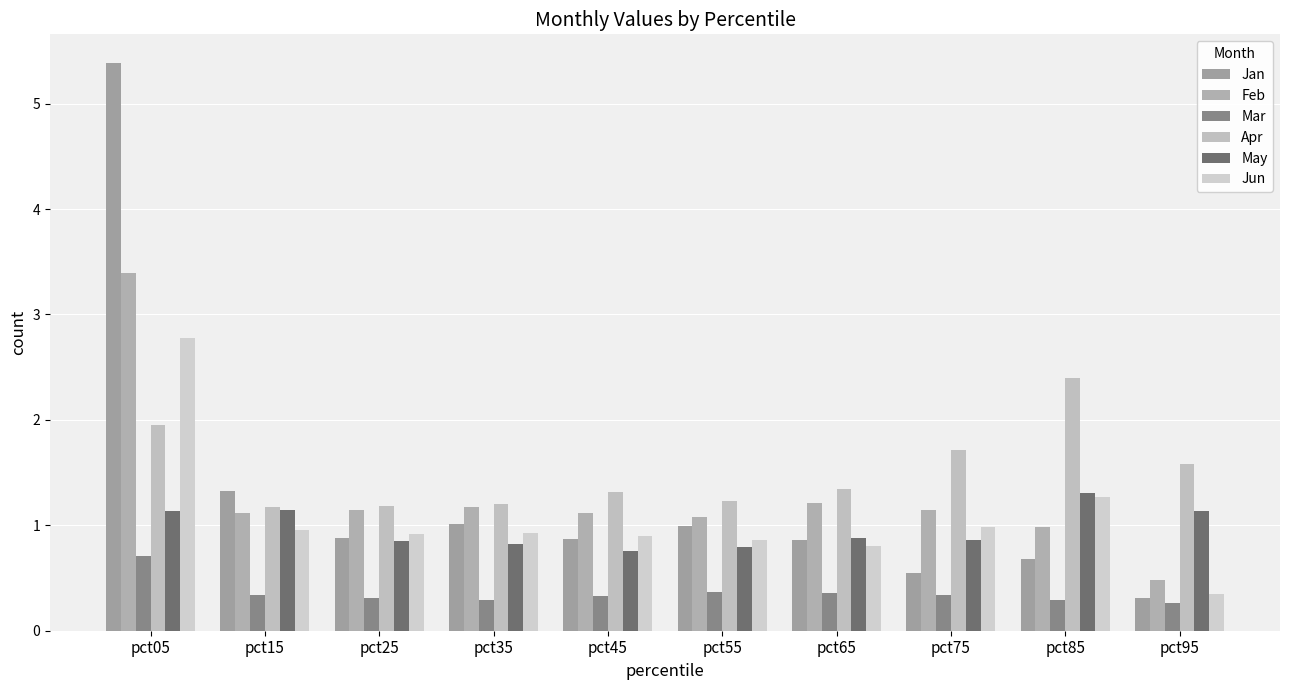

Is the value of Jan at pct05 greater than the value of May at pct35?

Yes